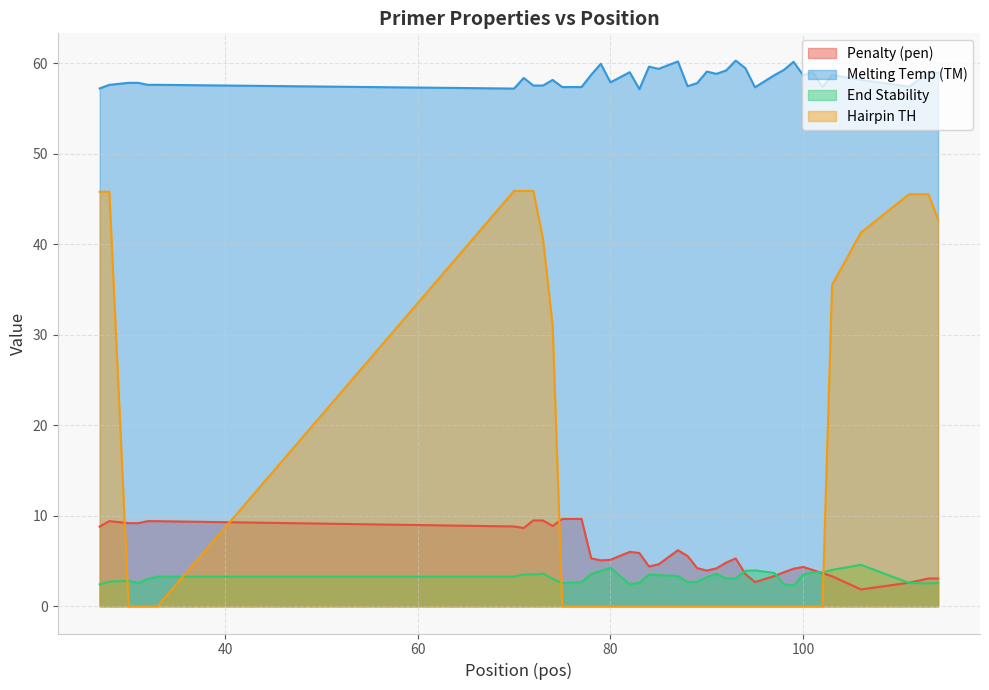

The pen series shows 3.9 at 90. True or false?

True